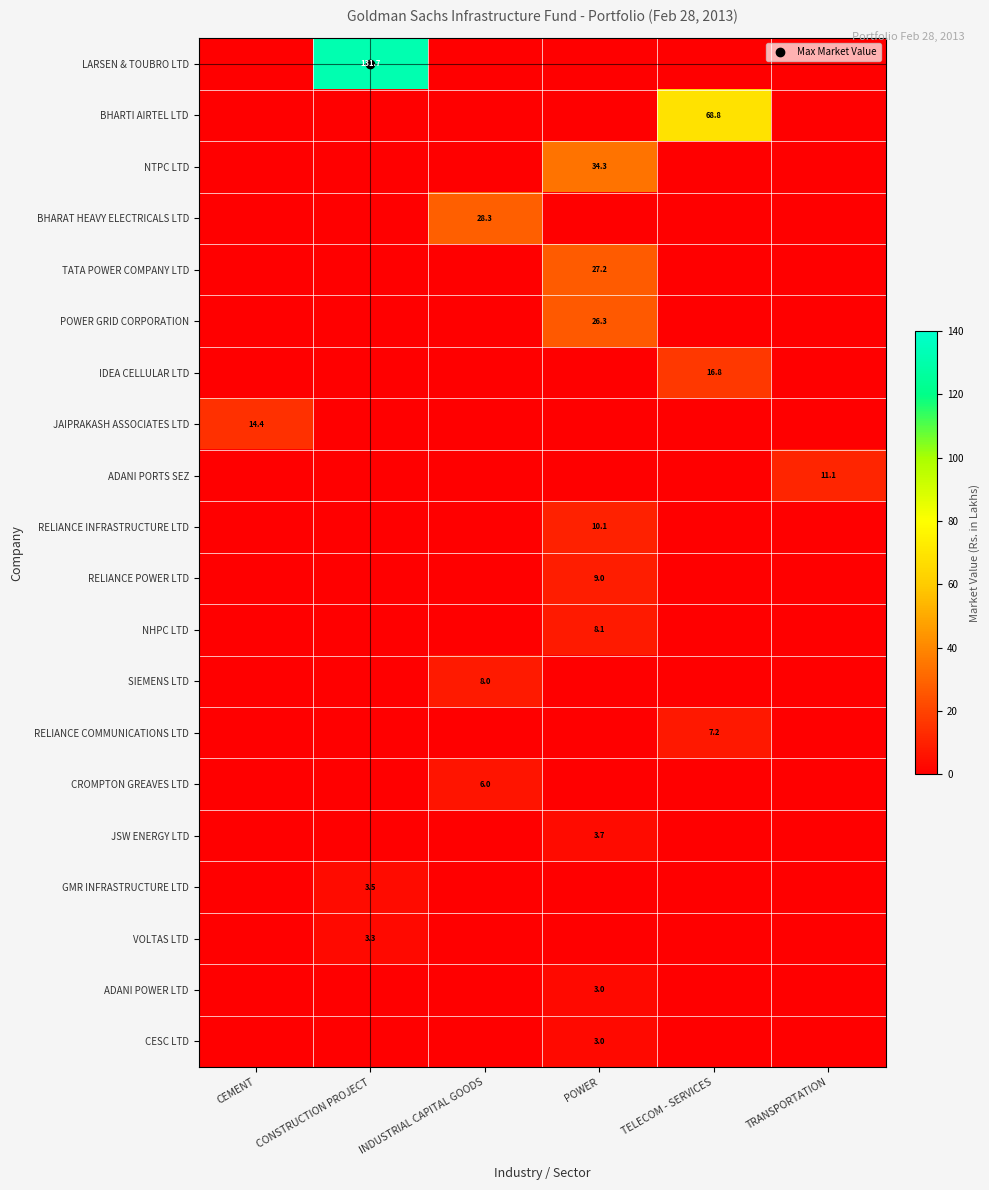

How many data points does each series have?

6